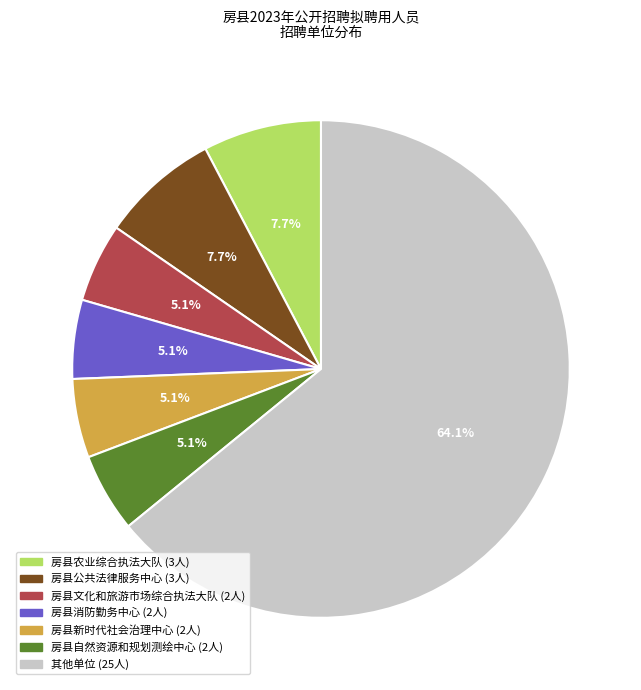

Count the number of slices in the pie.

7